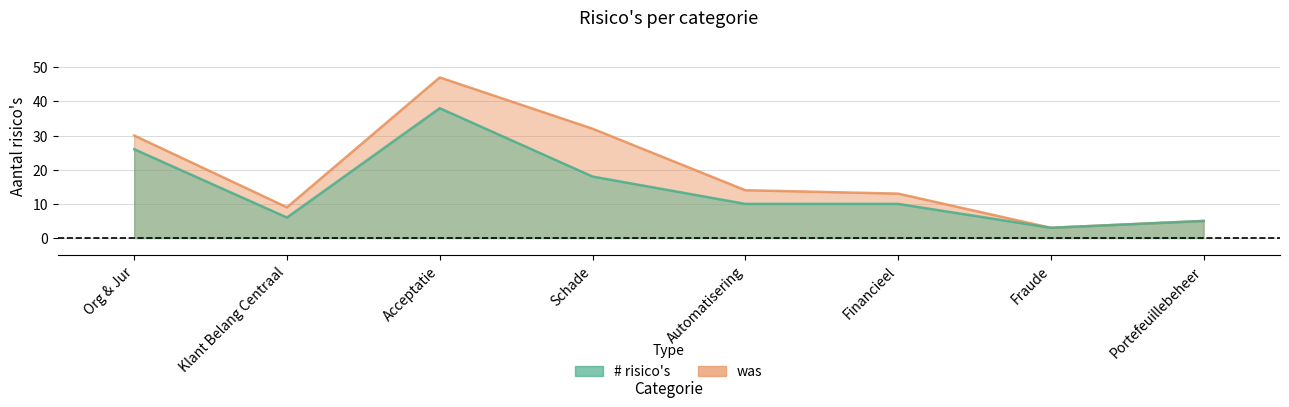

The was series shows 5 at Klant Belang Centraal. True or false?

False